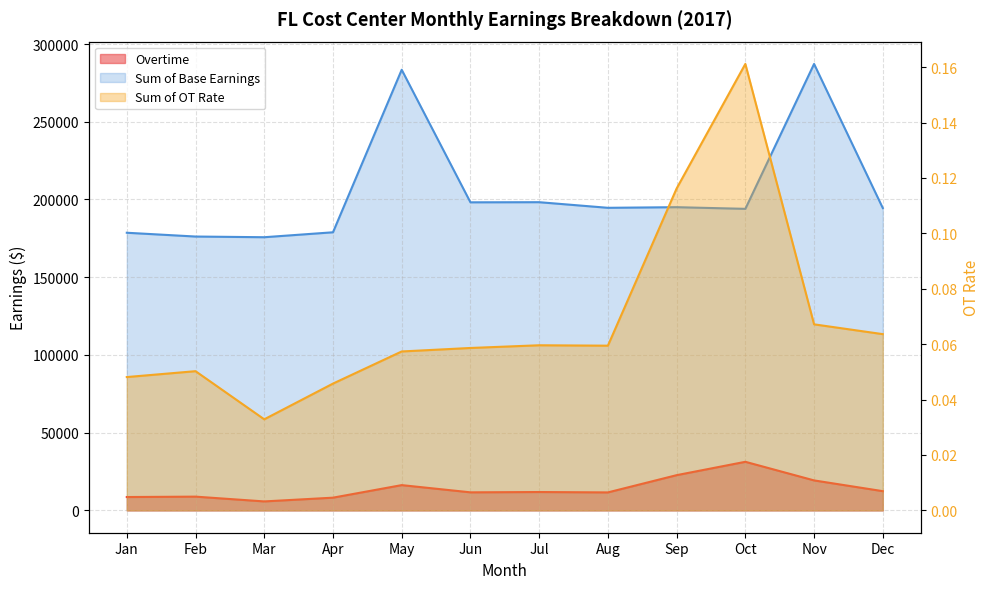

Is it true that Overtime equals 20307.4 at Dec?

False